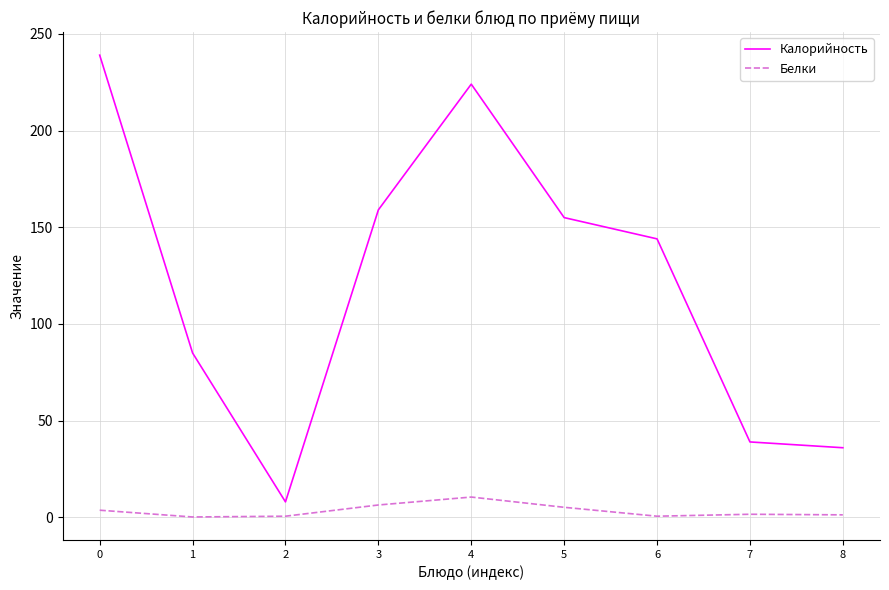

What is the average value of the Калорийность series?

121.0